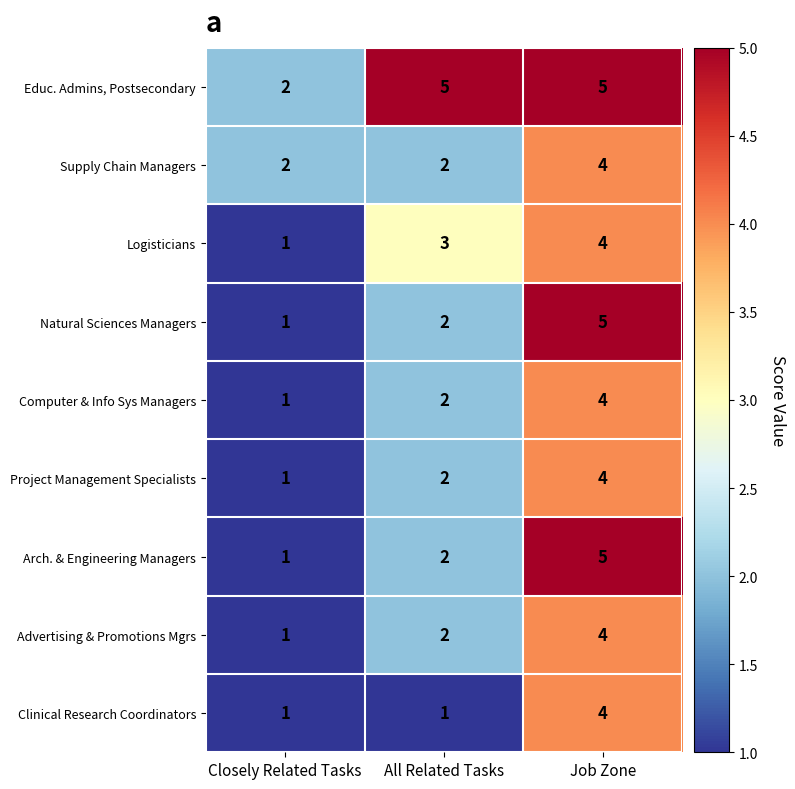

What is the difference between the highest and lowest values at Closely Related Tasks?

1